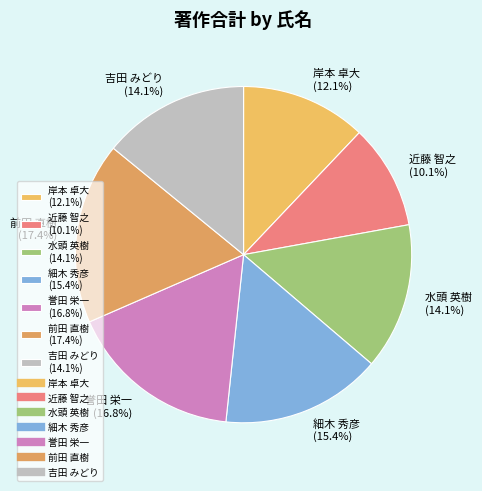

Is there any slice that represents more than half of the pie?

No